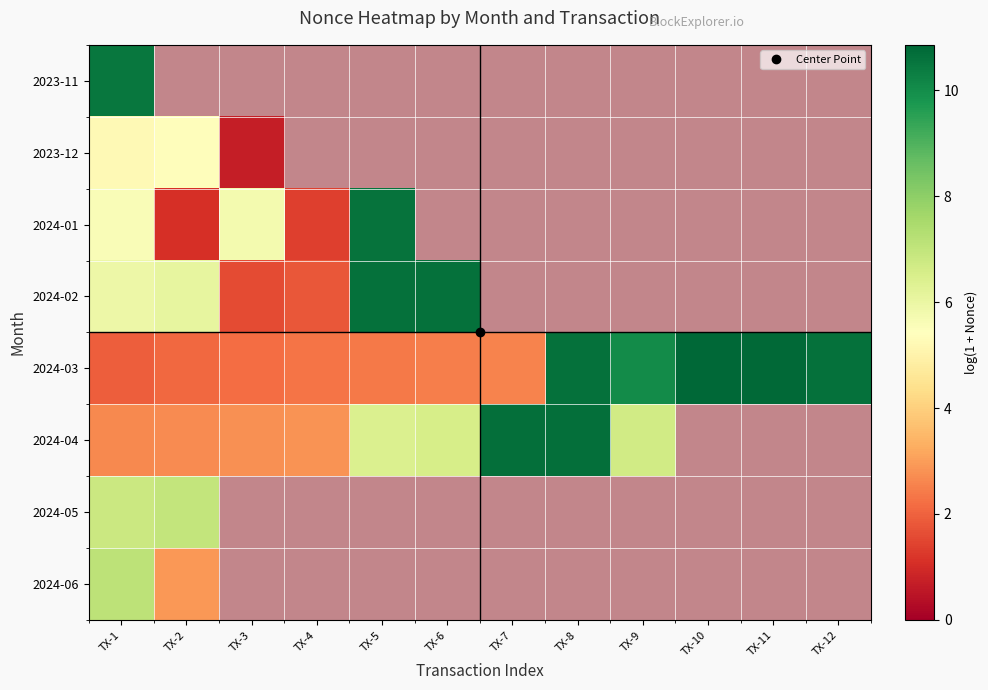

How many data points does each series have?

12